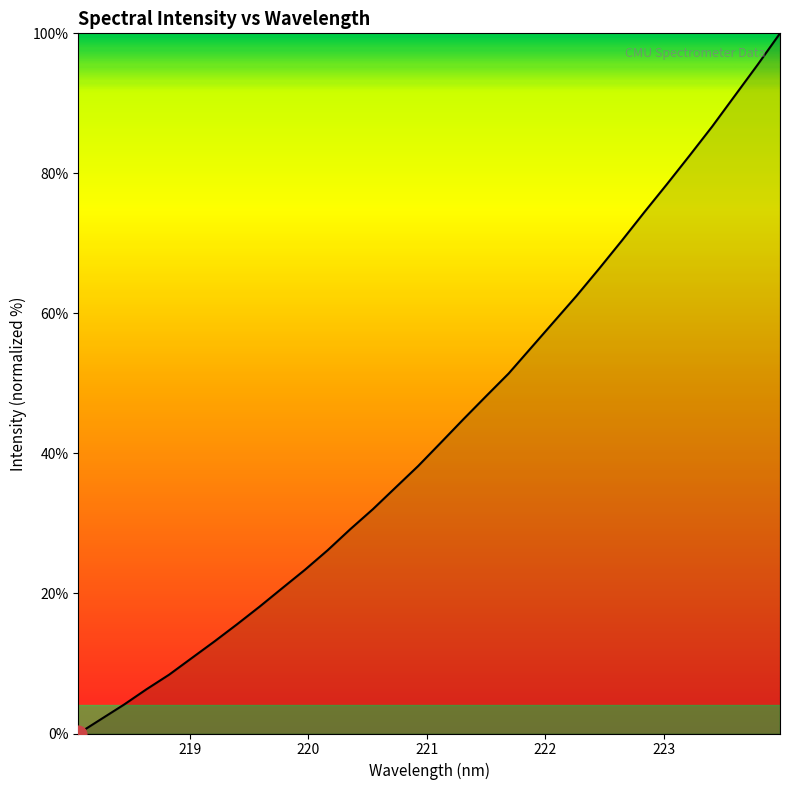

What is the greatest value displayed?

100.0